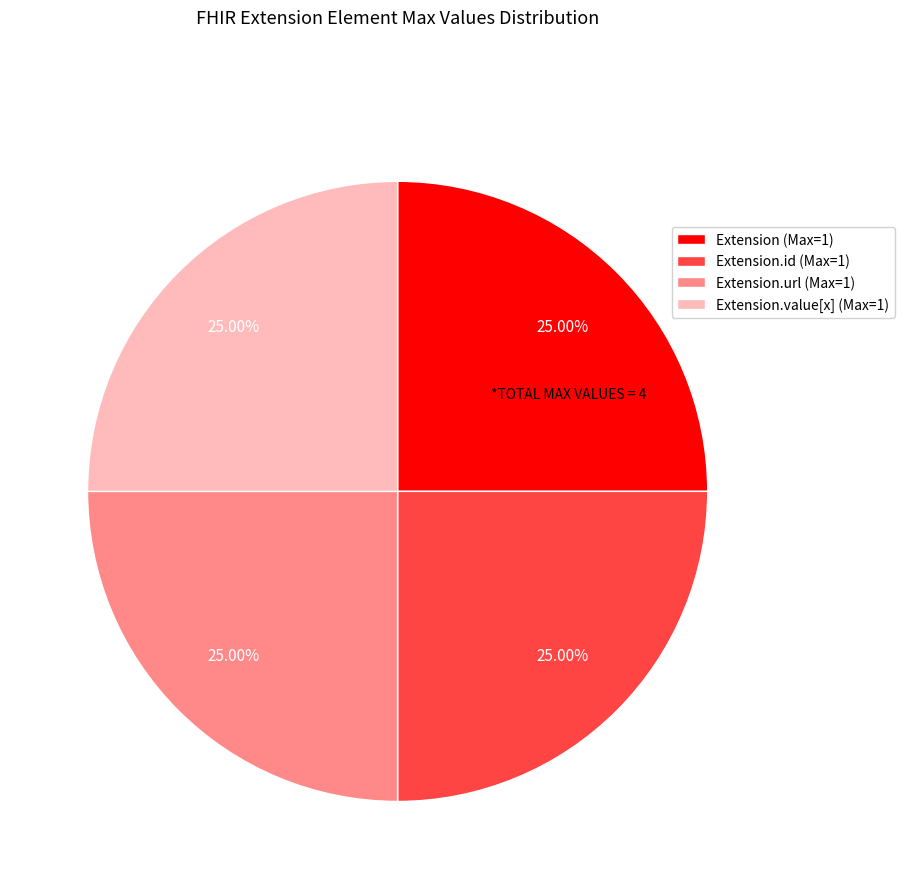

What is the ratio of the value at Extension (Max=1) to the value at Extension.url (Max=1)?

1.0